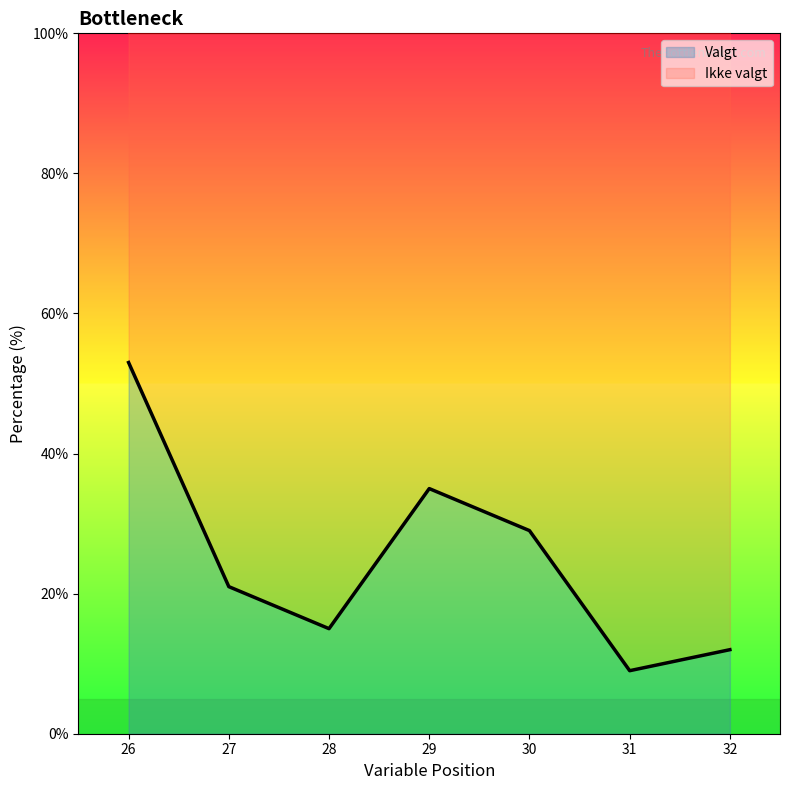

Which category has the highest value in the Valgt series?

26